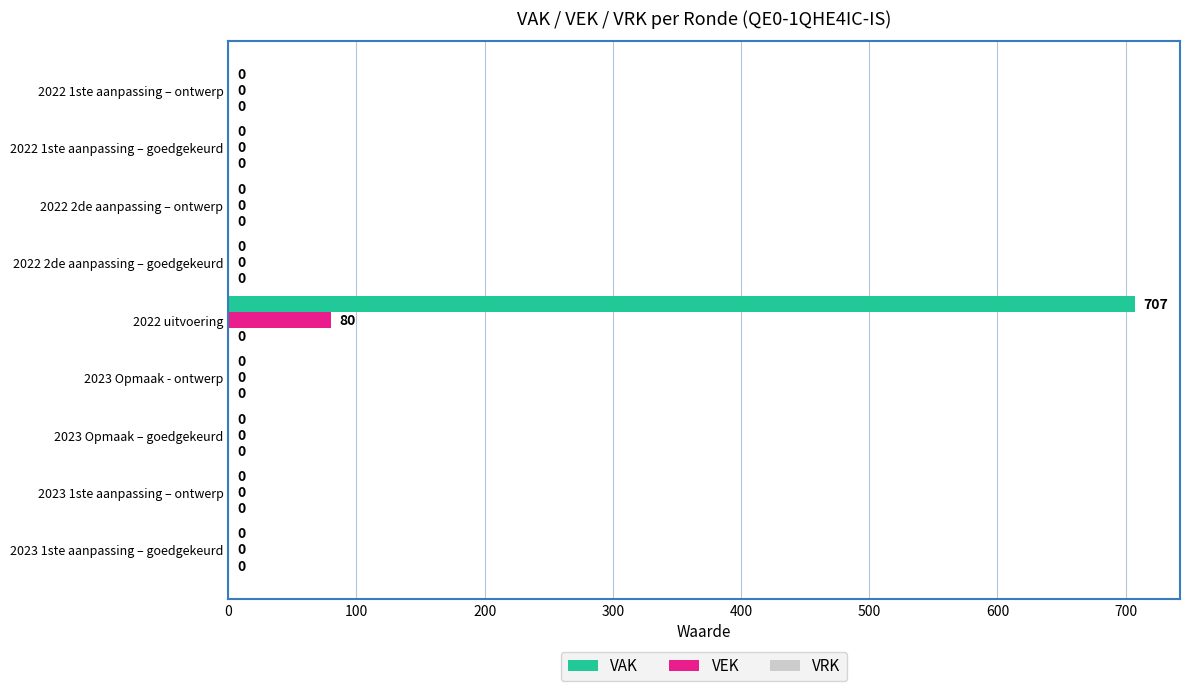

Count the number of categories in the chart.

9